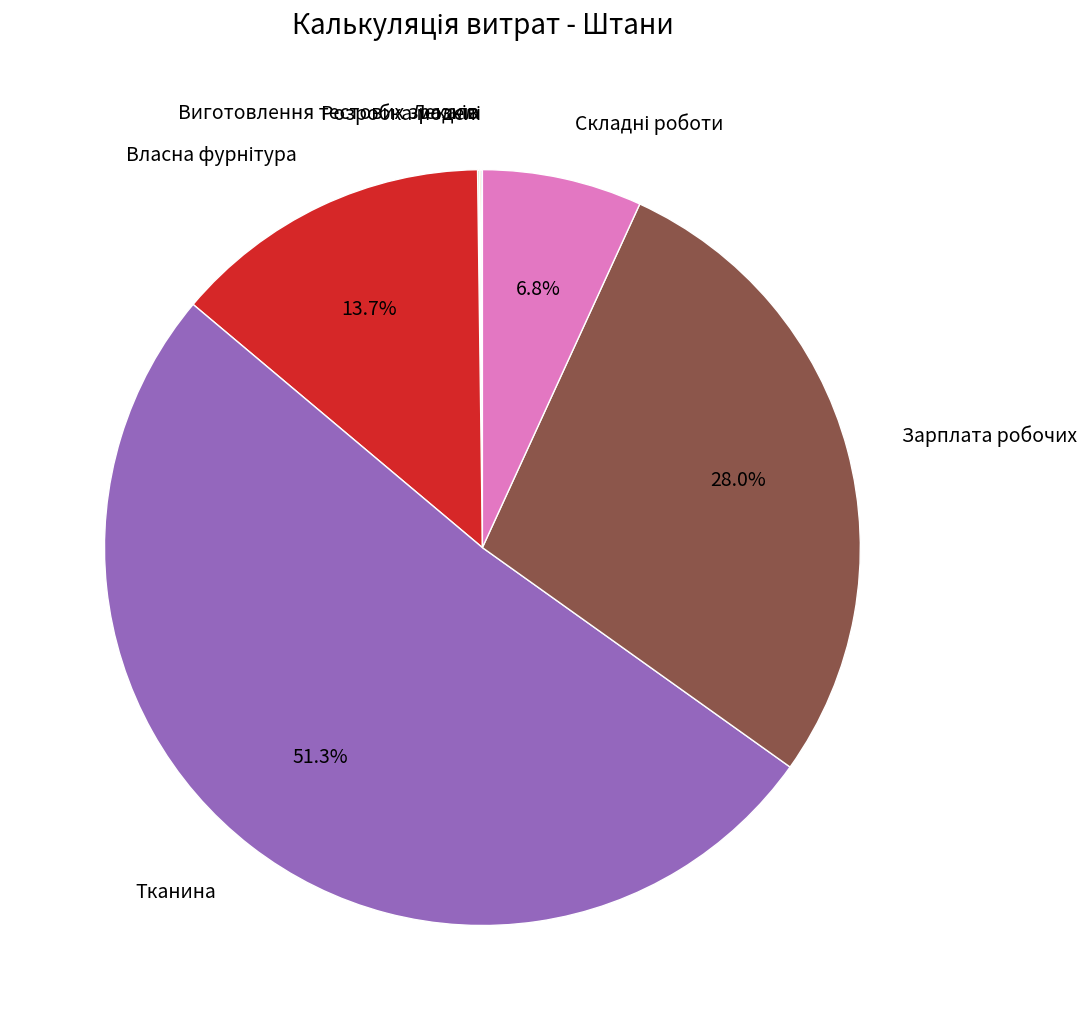

Which category accounts for the majority?

Тканина